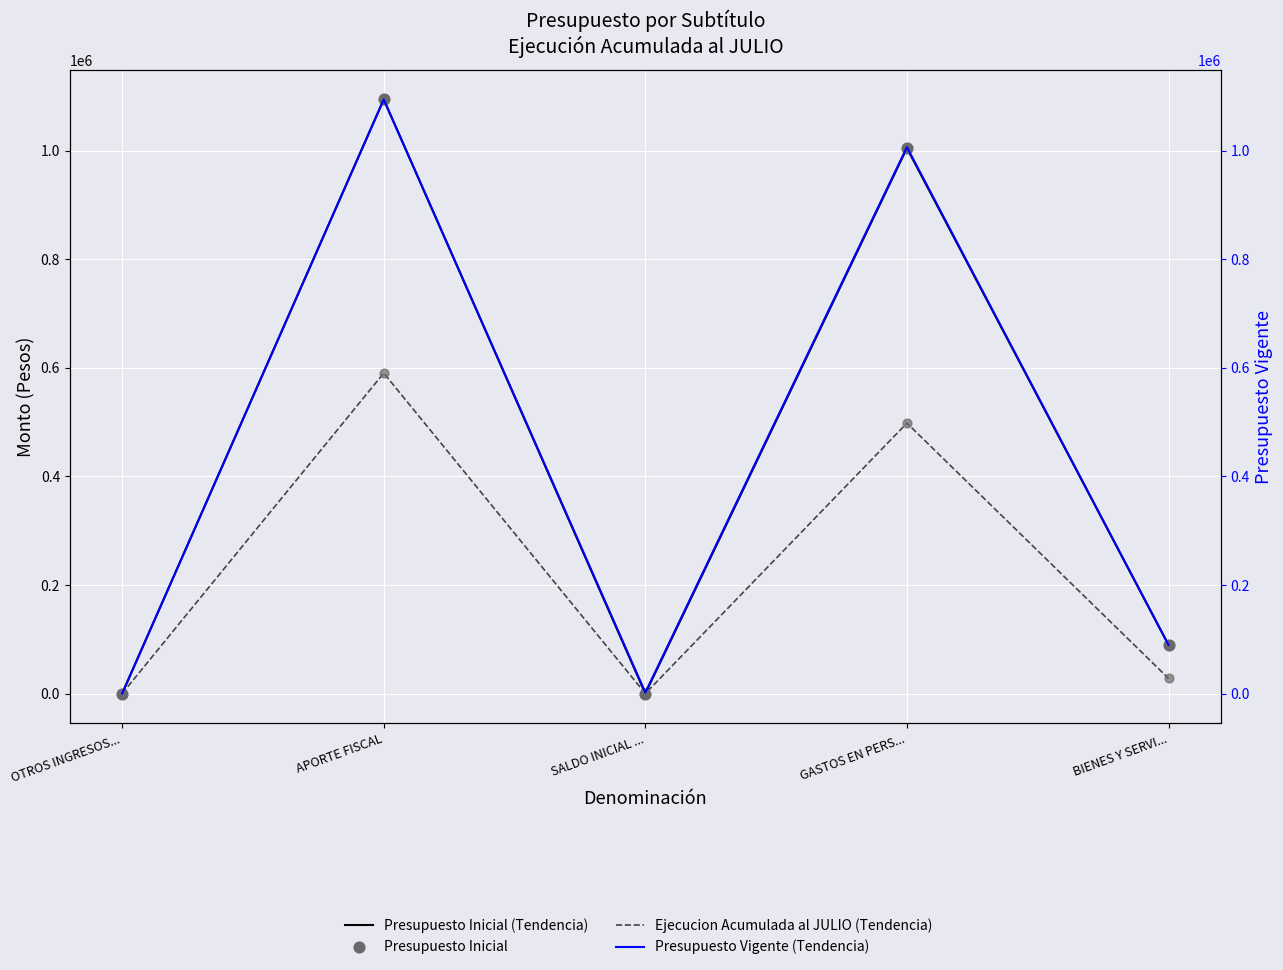

Which series has the widest spread of Y values?

Presupuesto Inicial (Tendencia)